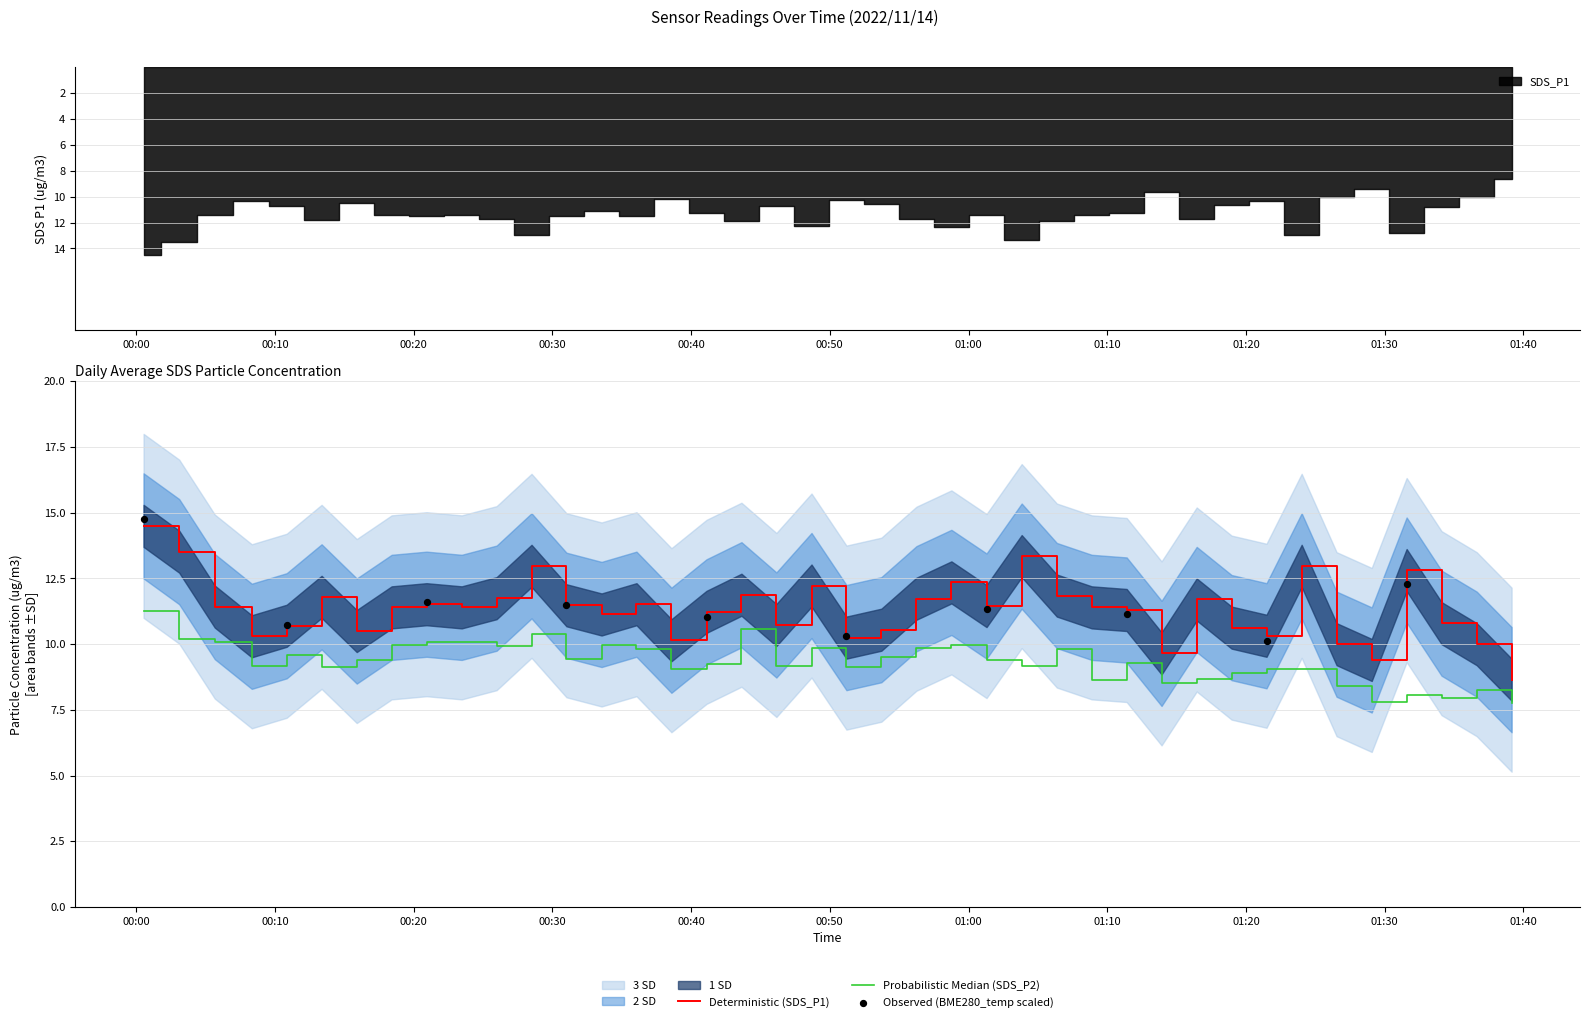

Which series has the widest spread of Y values?

SDS_P1